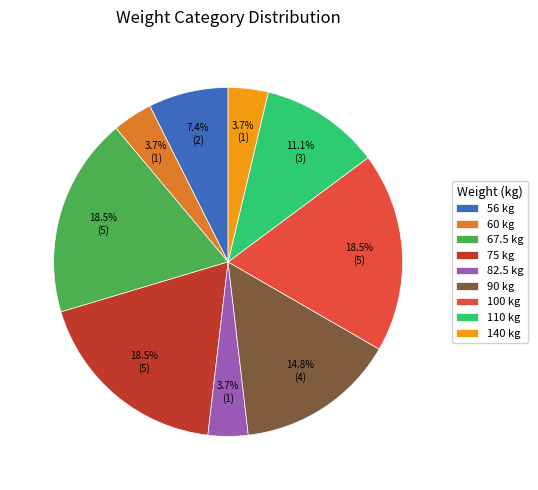

To the nearest percent, what is the difference between the 75 and 110 slice percentages?

7%